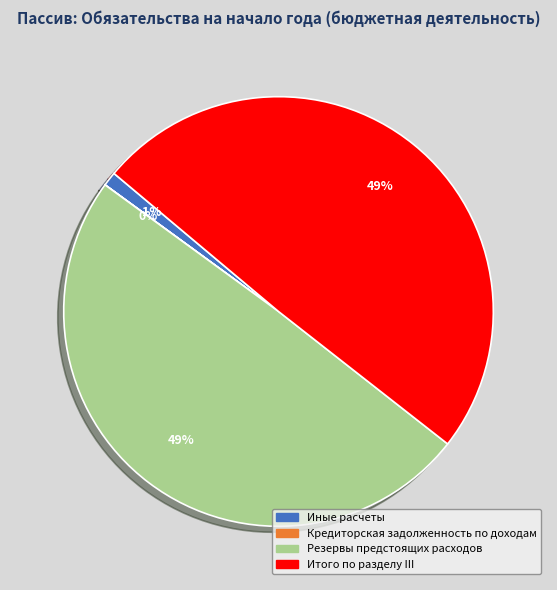

Do Резервы предстоящих расходов and Итого по разделу III together represent more than half of the pie?

Yes